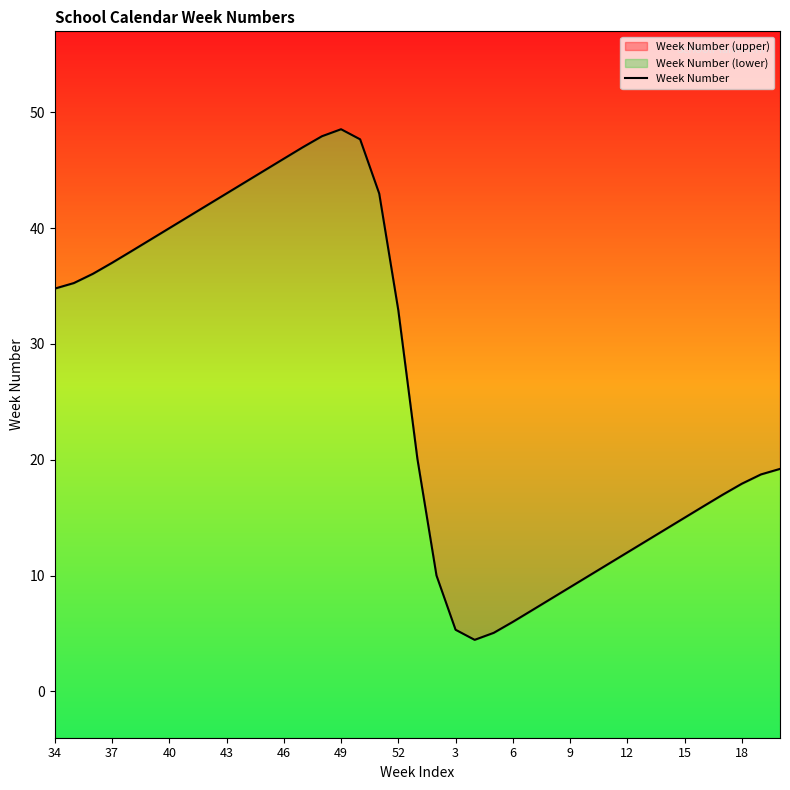

True or false: the data shows 12.1 at 9.

False